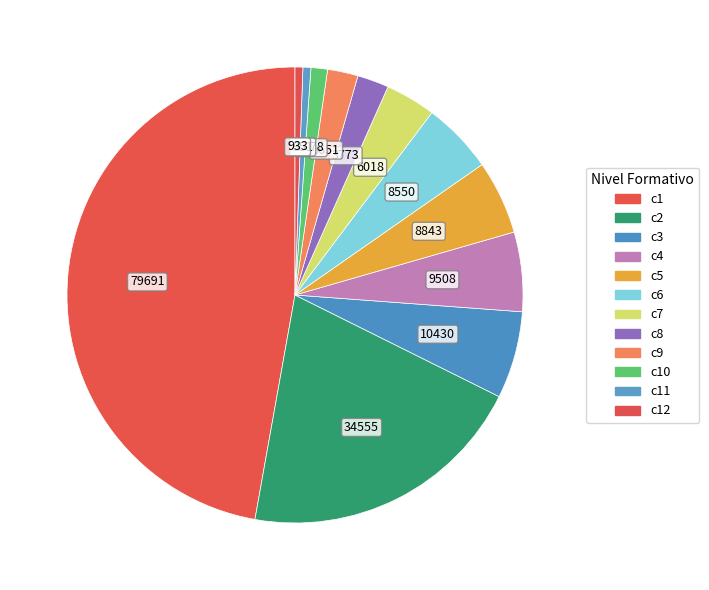

Which category has the biggest portion of the pie?

c1